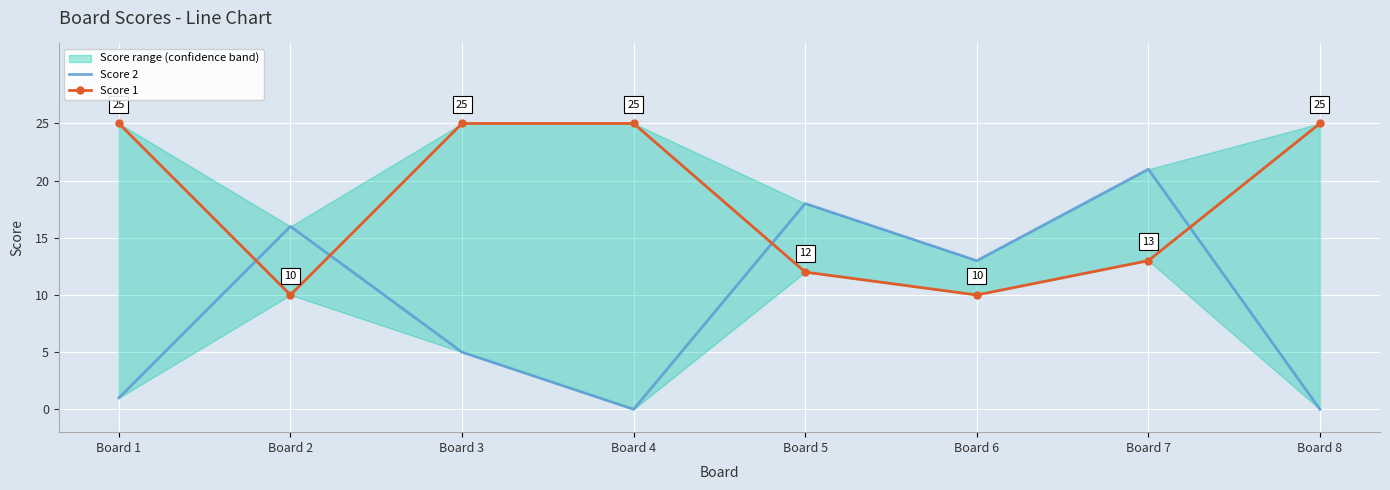

Which series has the largest total across all categories?

Score 1